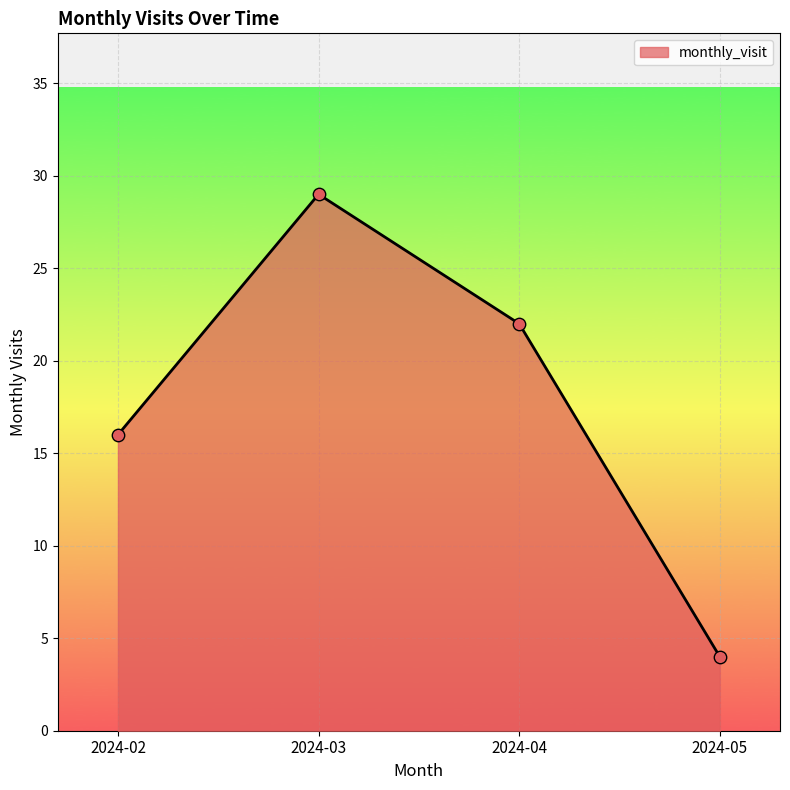

Which has a higher value, 2024-03 or 2024-02?

2024-03